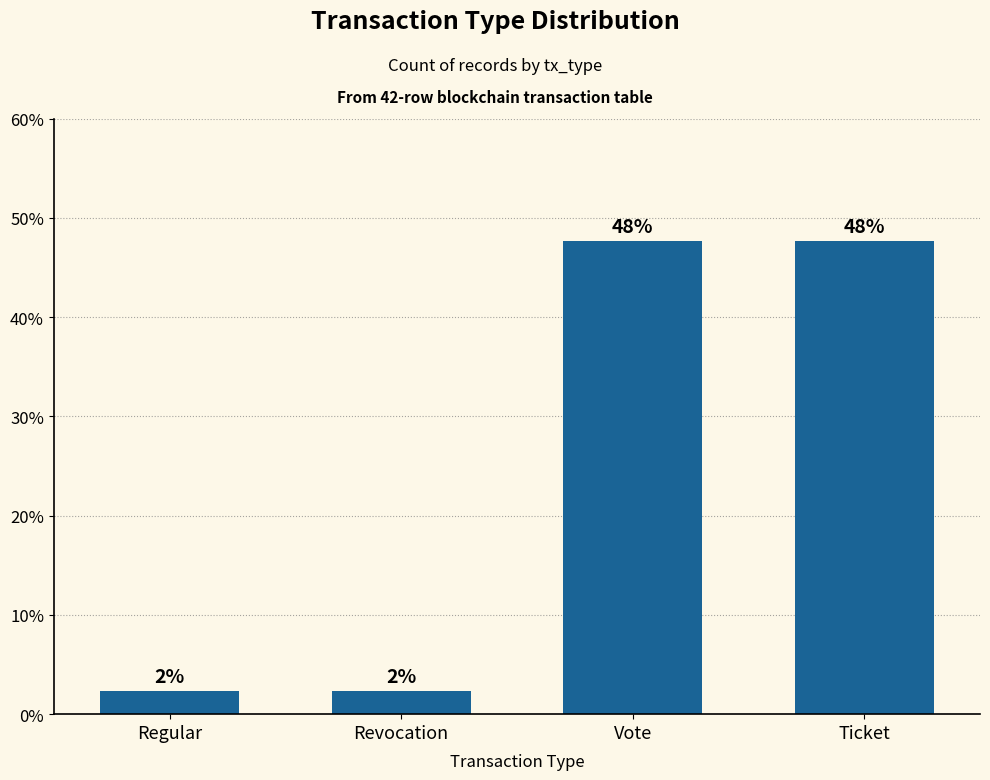

Between Regular and Revocation, which is larger?

Regular